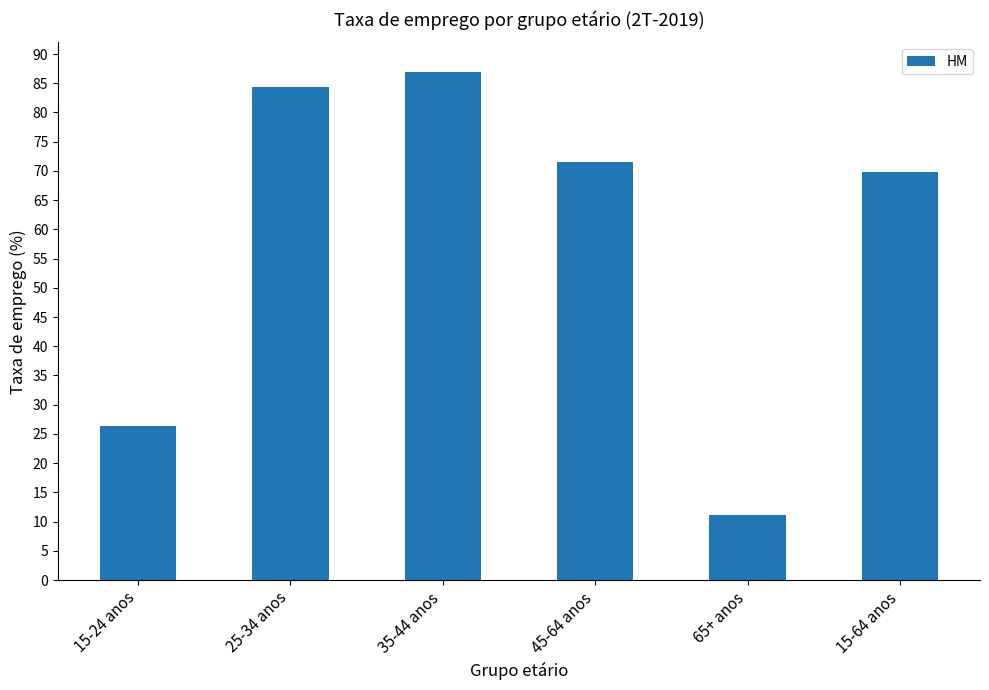

What is the label of the 1st bar from the left?

15-24 anos